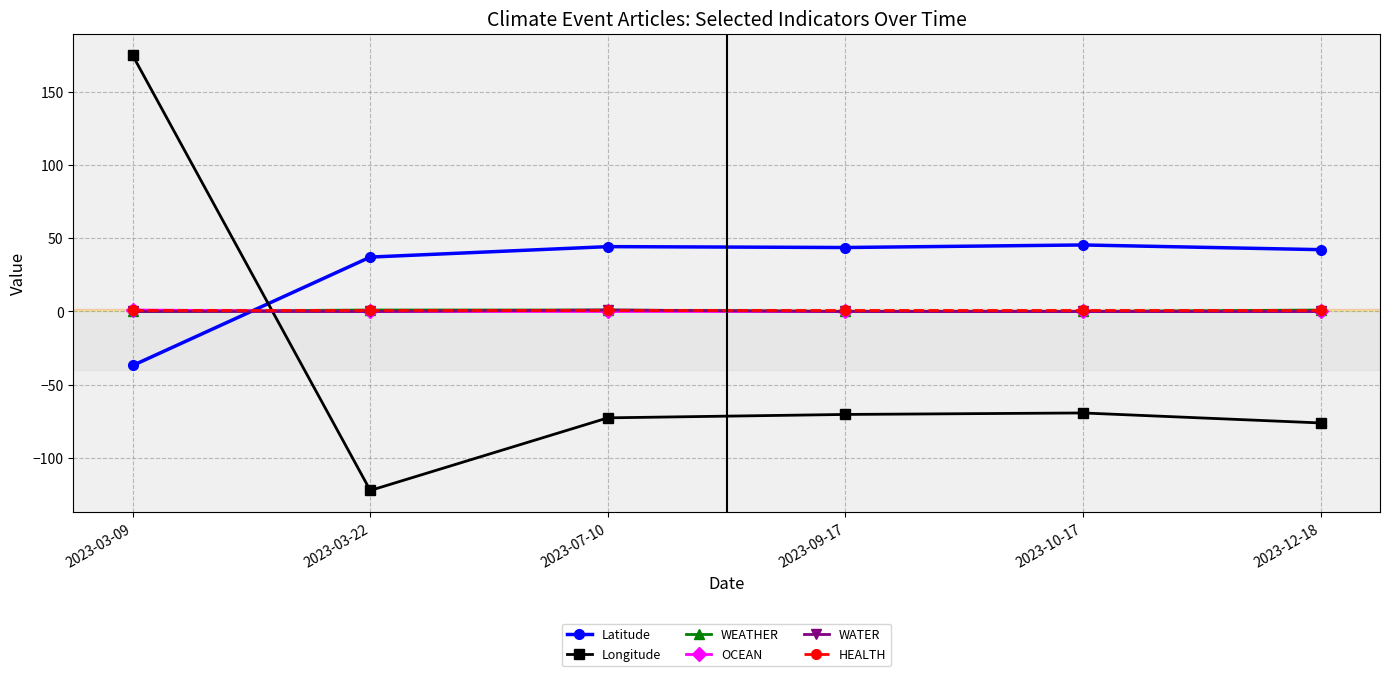

What value does the Latitude series have at 2023-12-18?

42.2